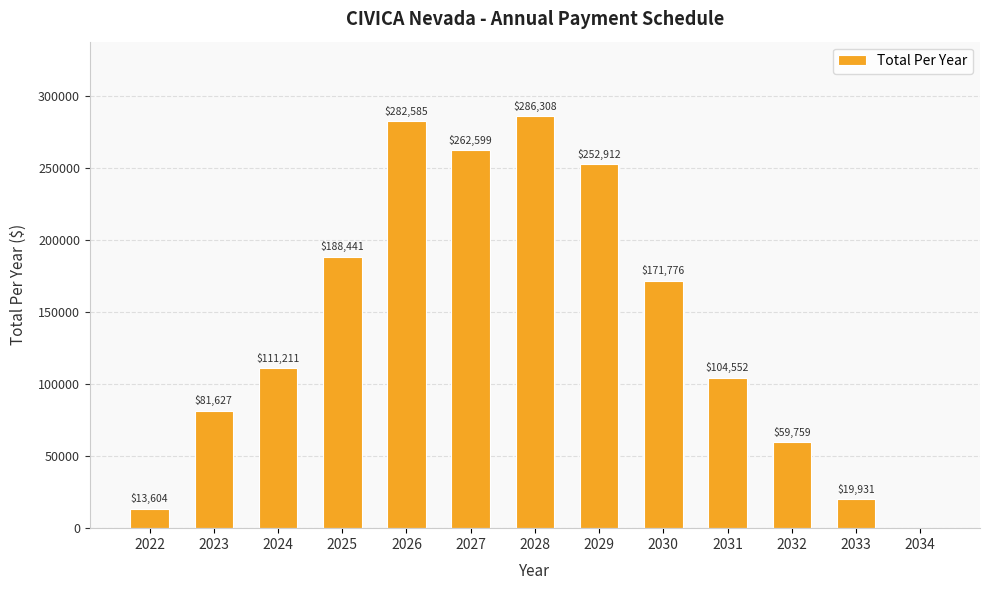

What is the ratio of the value at 2029 to the value at 2023?

3.1